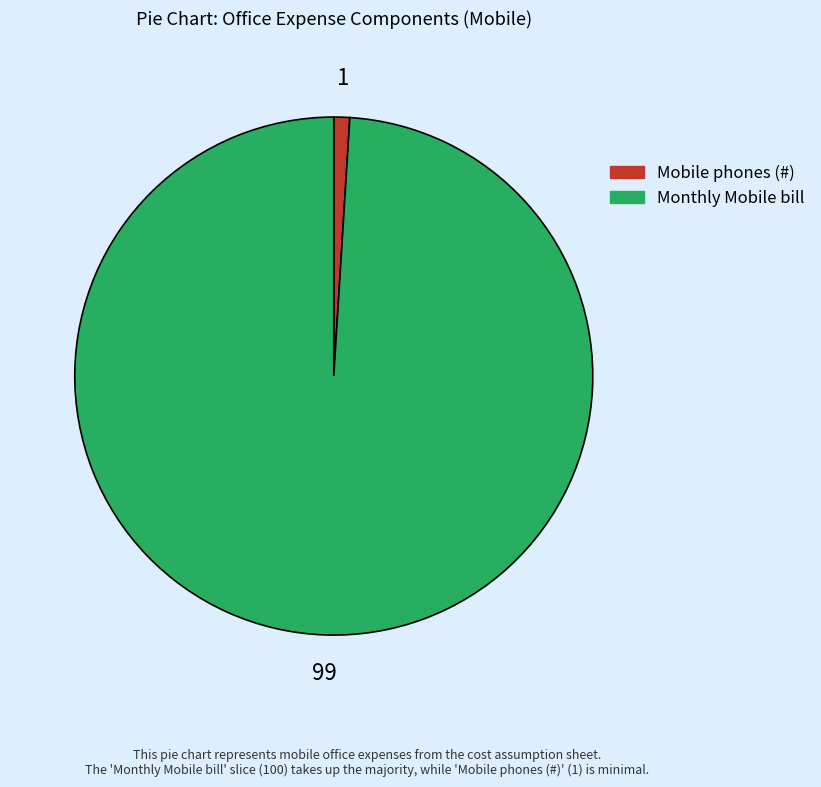

Is there any slice that represents more than half of the pie?

Yes